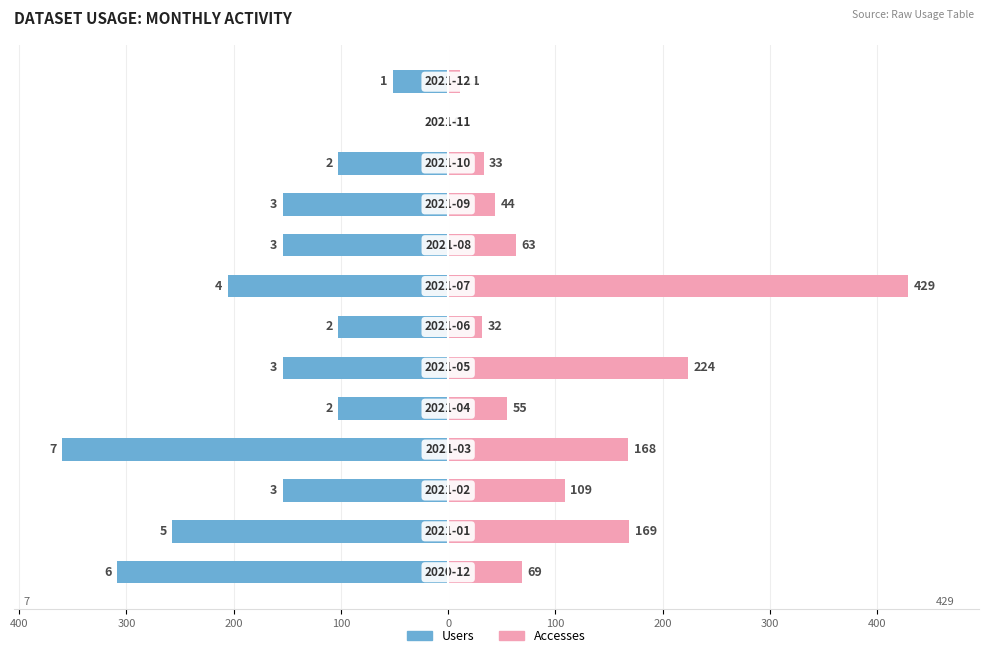

Rank the series by their average value, from highest to lowest.

Accesses, Users